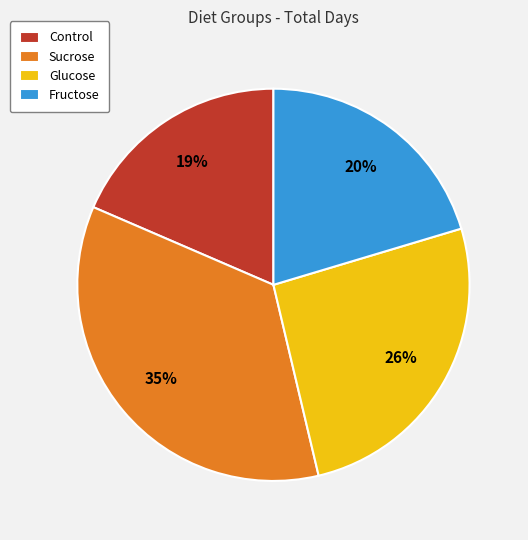

Combined, do Sucrose and Glucose account for over 50%?

Yes